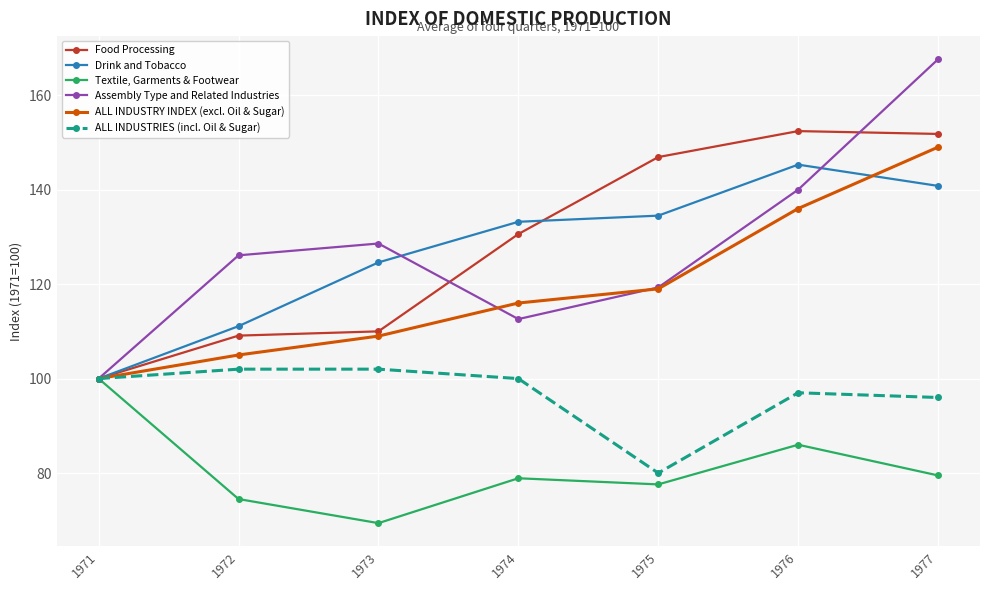

Is it true that Drink and Tobacco equals 124.6 at 1973?

True